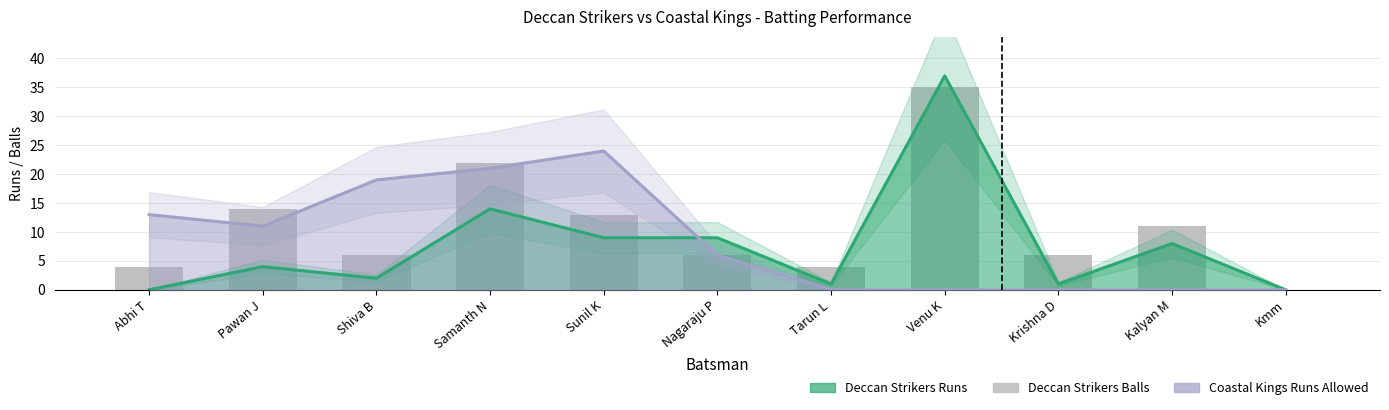

True or false: Coastal Kings Runs Allowed has a value of 3 at Nagaraju P.

False